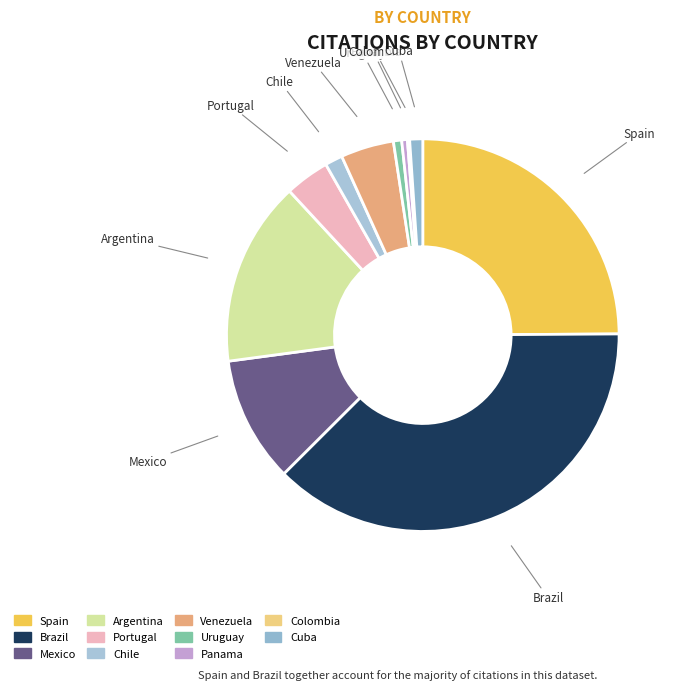

What is the largest slice in the pie chart?

Brazil